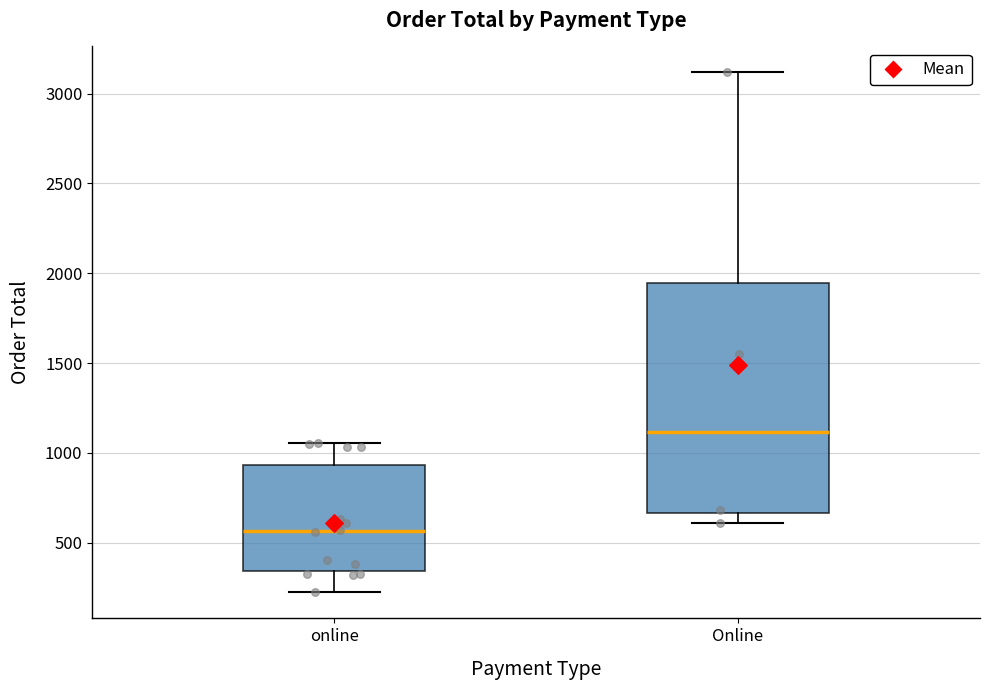

Where does the upper whisker of the box for Online end on the y-axis? The values are not printed on the chart, so give them approximately, as read against the axis.

3100